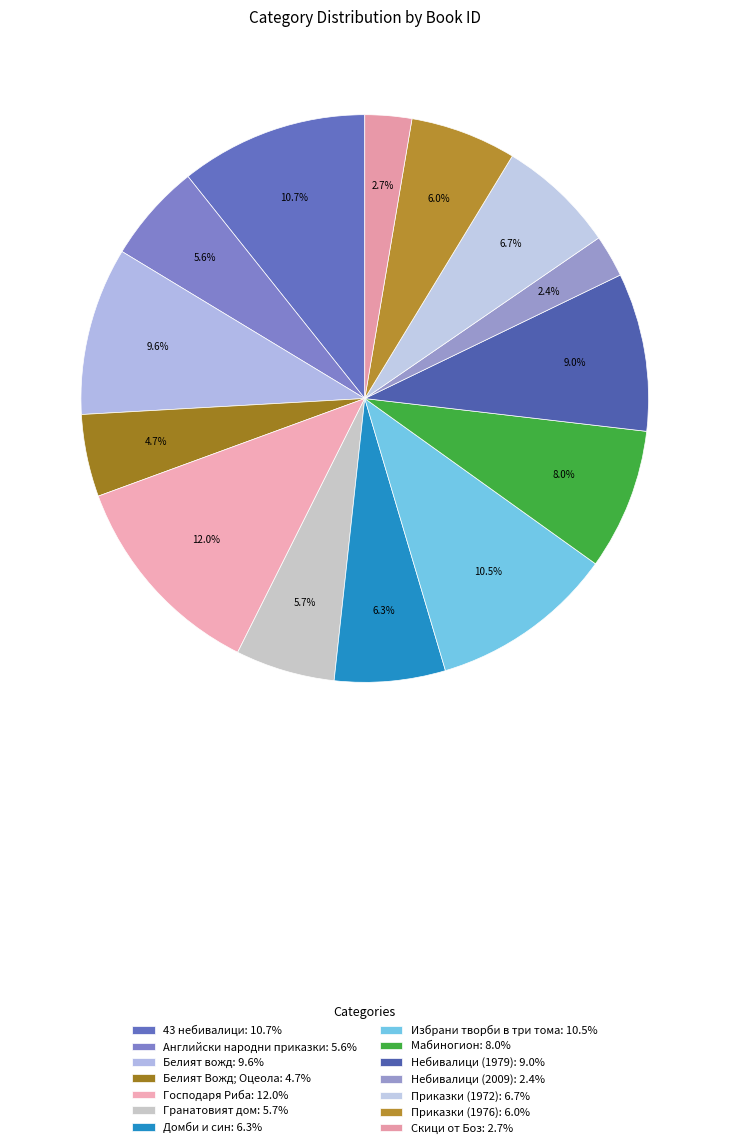

Which slice is the largest?

Господаря Риба